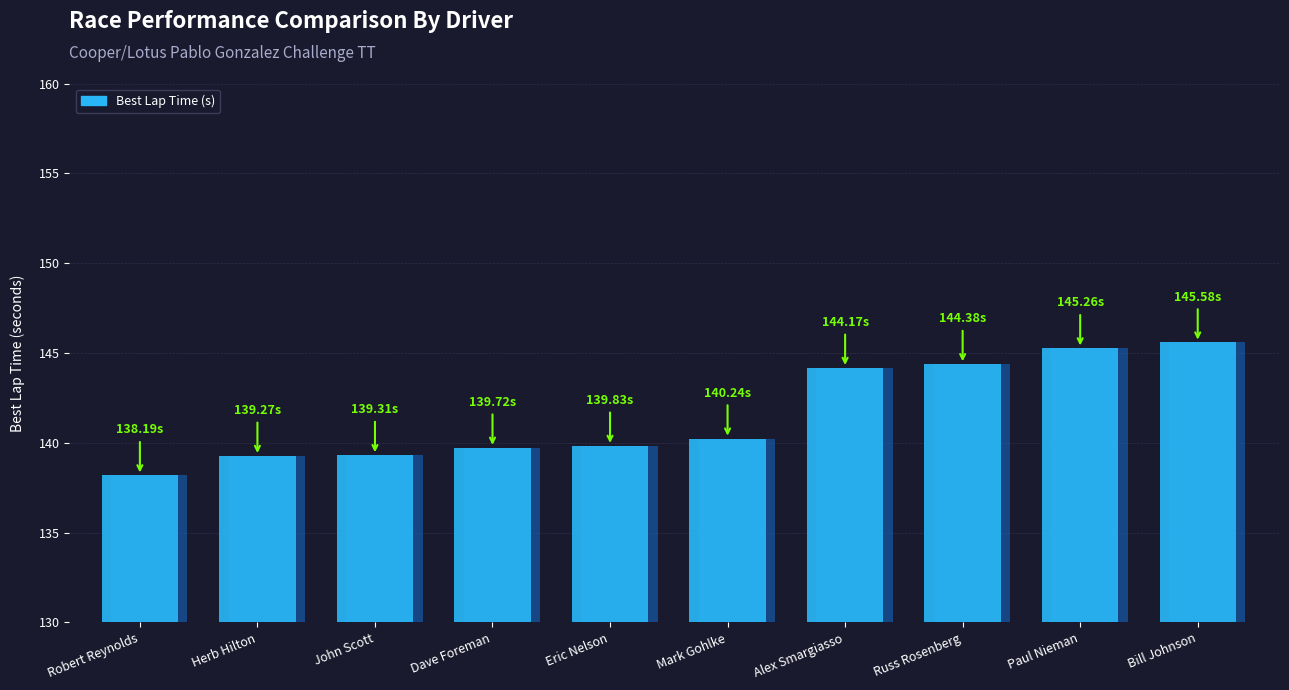

What is the change in value from Robert Reynolds to Paul Nieman?

+7.1